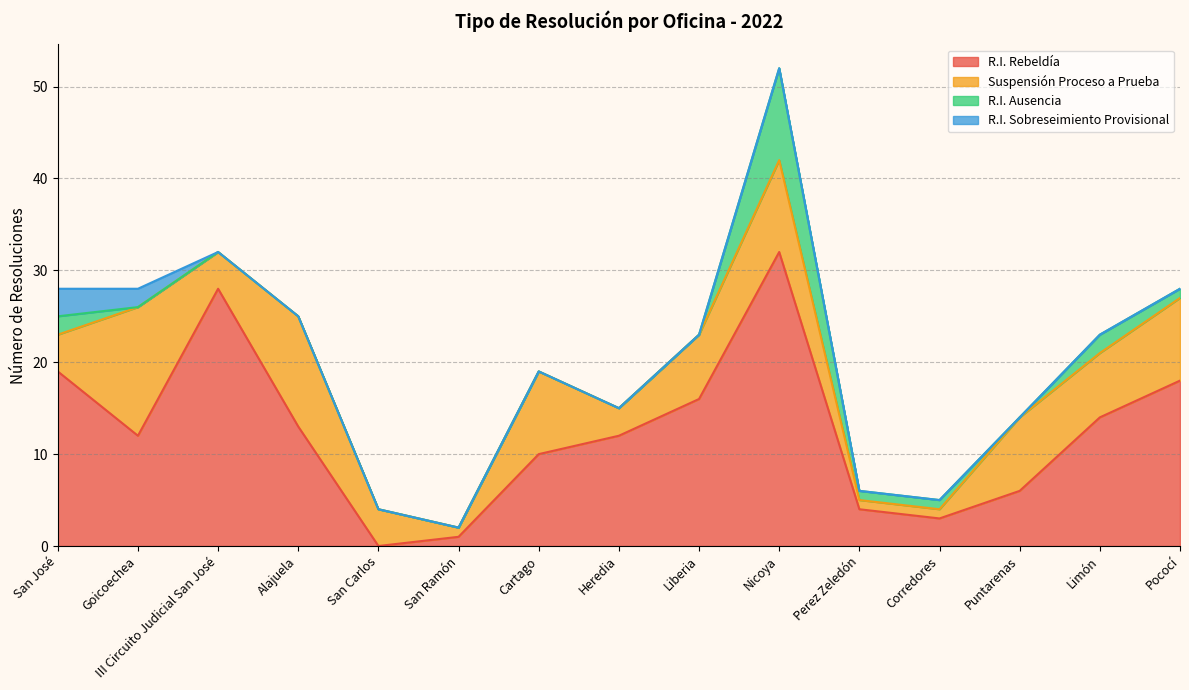

Which series has the largest total across all categories?

R.I. Rebeldía